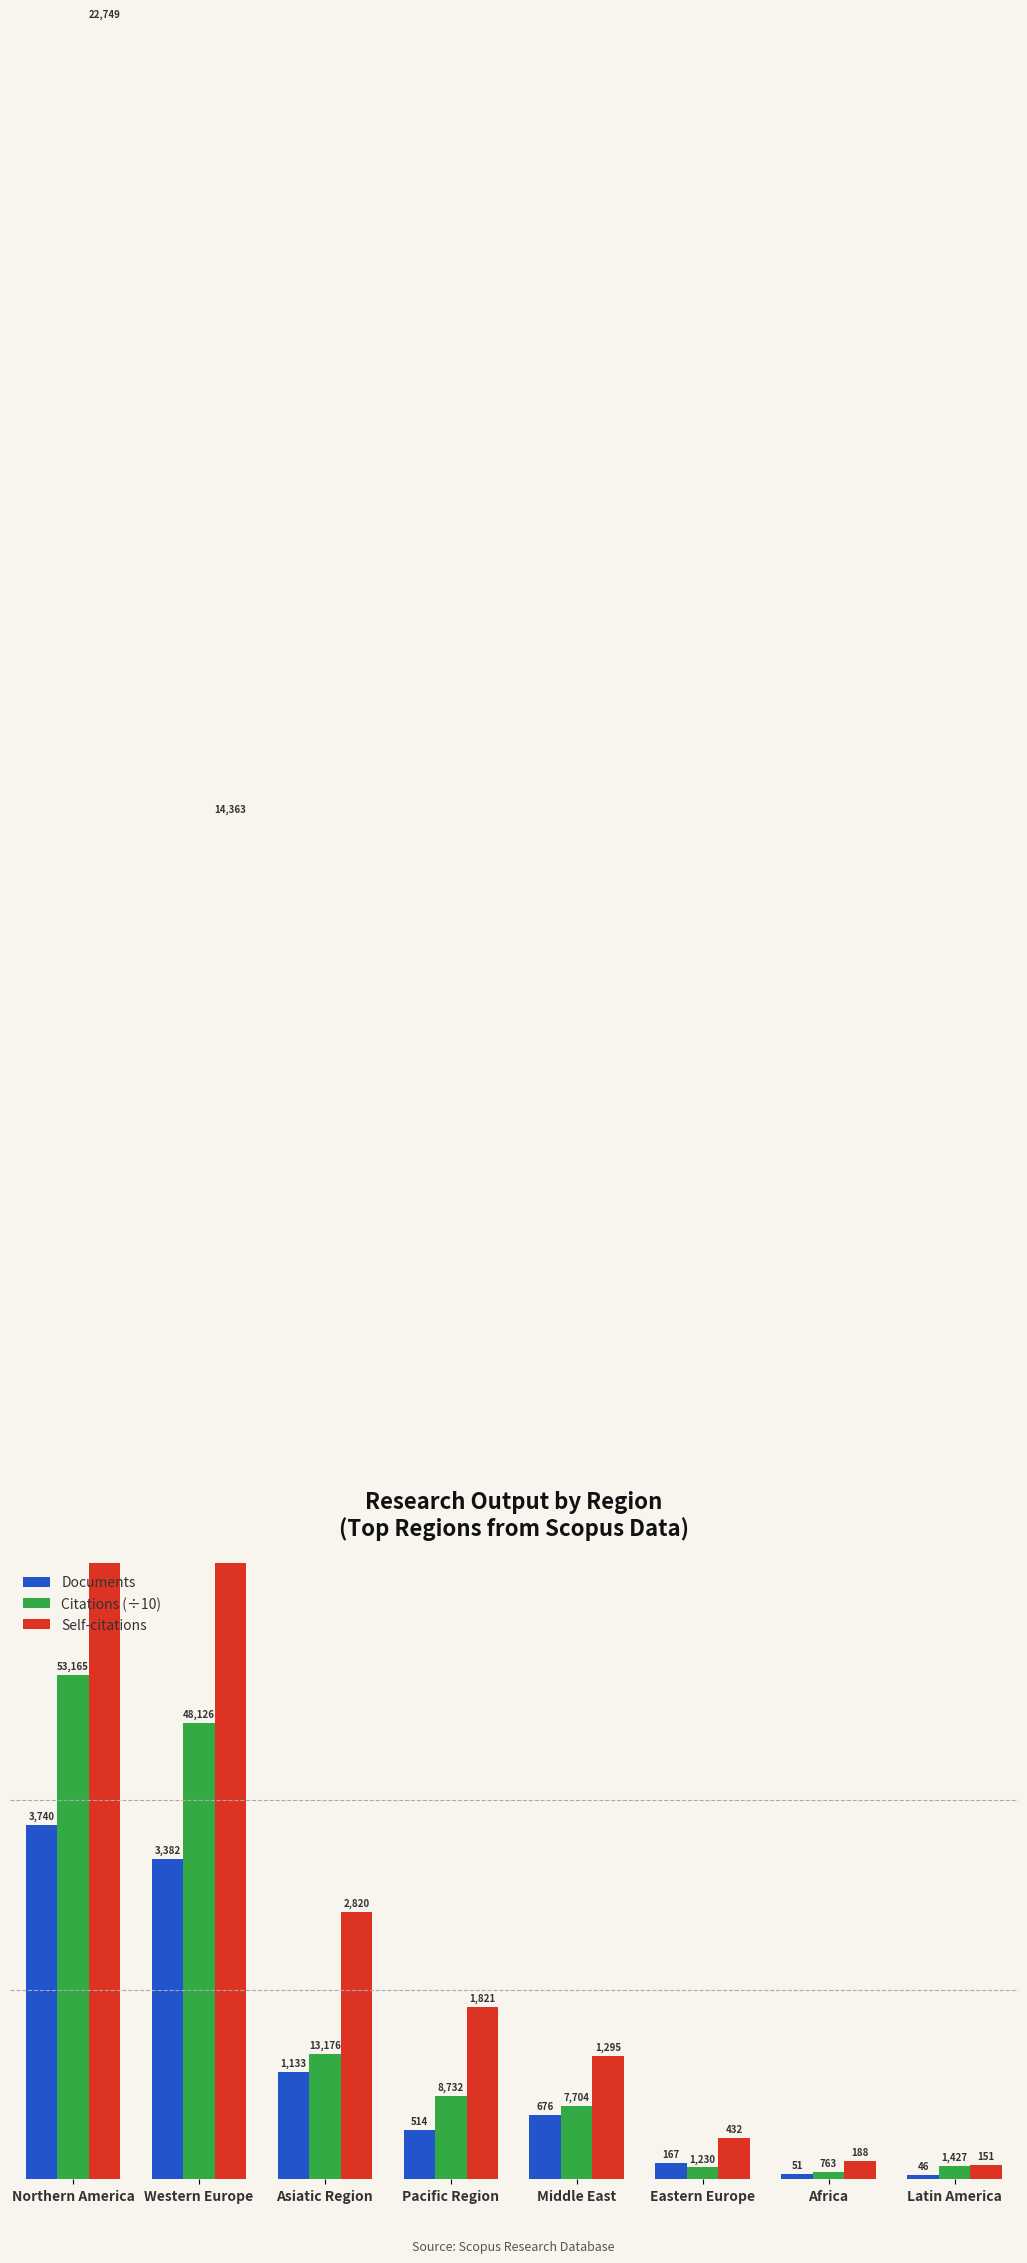

List the labels in order of Citations (÷10) value, largest first.

Northern America, Western Europe, Asiatic Region, Pacific Region, Middle East, Latin America, Eastern Europe, Africa